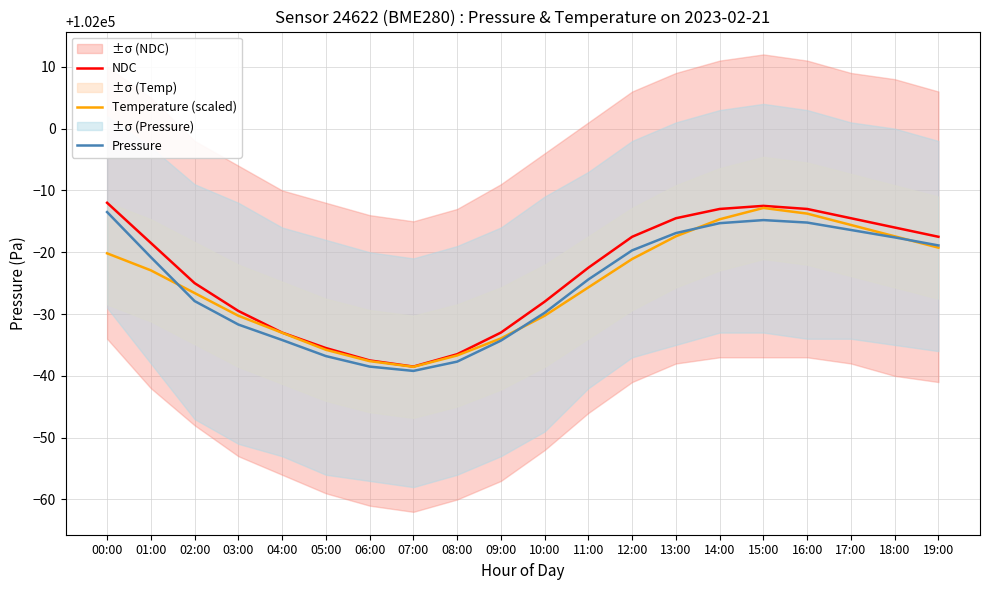

At which category does Temperature (scaled) reach its first local valley?

07:00